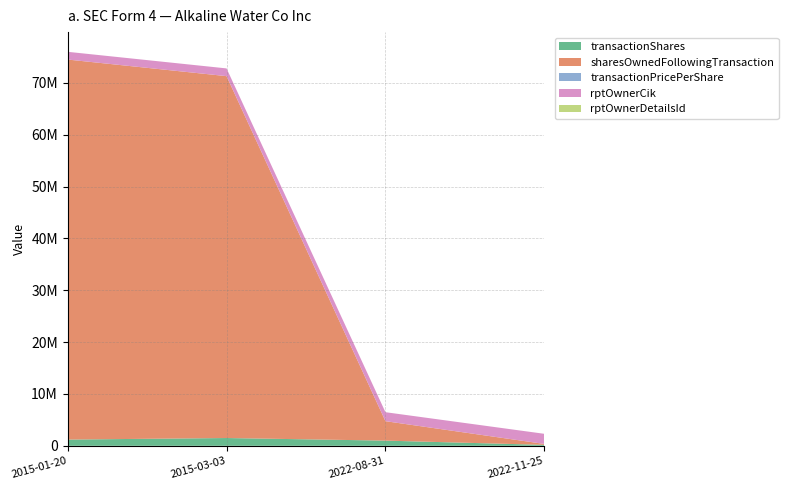

Reading left to right, list all the values displayed in this chart.

transactionShares: 2022-11-25=180000.0	2022-08-31=1000000.0	2015-03-03=1500000.0	2015-01-20=1200000.0
sharesOwnedFollowingTransaction: 2022-11-25=180000.0	2022-08-31=3750000.0	2015-03-03=69800000.0	2015-01-20=73300000.0
transactionPricePerShare: 2022-11-25=0.7	2022-08-31=0.5	2015-03-03=0.0	2015-01-20=0.0
rptOwnerCik: 2022-11-25=1952472.0	2022-08-31=1731858.0	2015-03-03=1492757.0	2015-01-20=1492757.0
rptOwnerDetailsId: 2022-11-25=1.0	2022-08-31=2.0	2015-03-03=4.0	2015-01-20=4.0